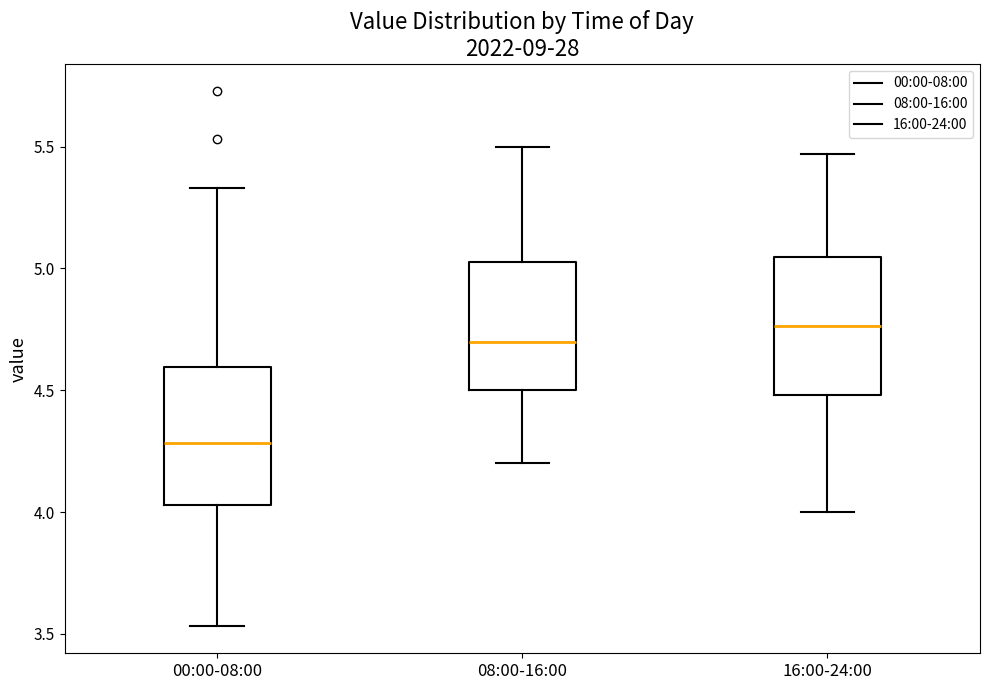

Reading left to right, transcribe this box plot: for each box, give where its median line is, the range the box spans, and where its two whiskers end, as read against the y-axis. The values are not printed on the chart, so give them approximately, as read against the axis.

00:00-08:00: median 4.30, box 4.05 to 4.60, whiskers 3.55 to 5.35
08:00-16:00: median 4.70, box 4.50 to 5.05, whiskers 4.20 to 5.50
16:00-24:00: median 4.75, box 4.50 to 5.05, whiskers 4.00 to 5.45